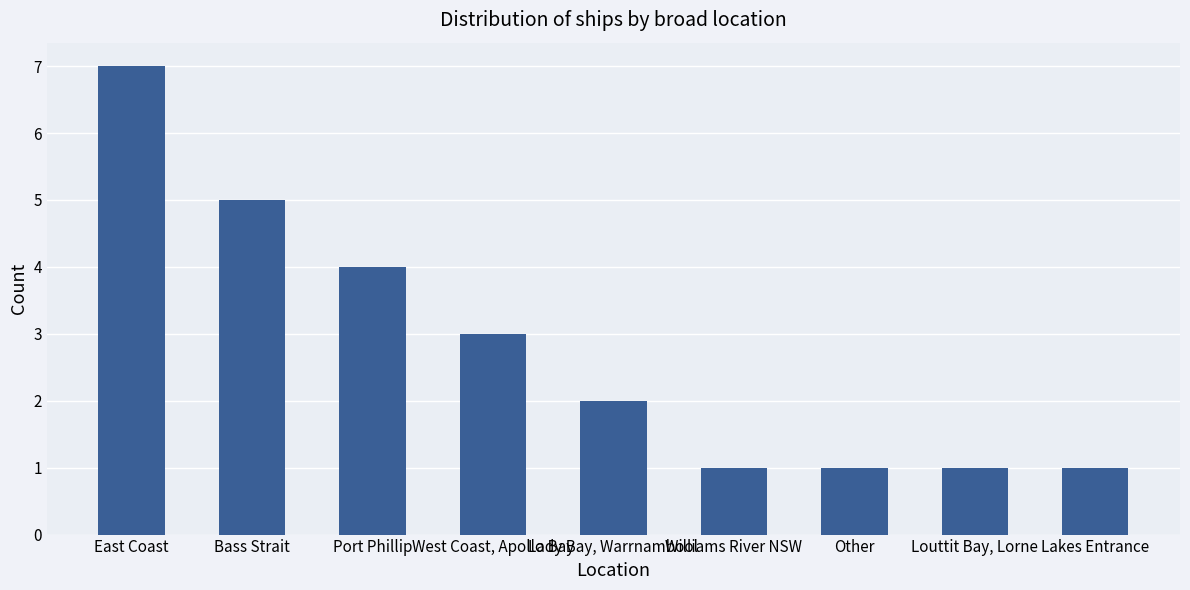

Reading left to right, what are all the values shown in this chart?

7	5	4	3	2	1	1	1	1